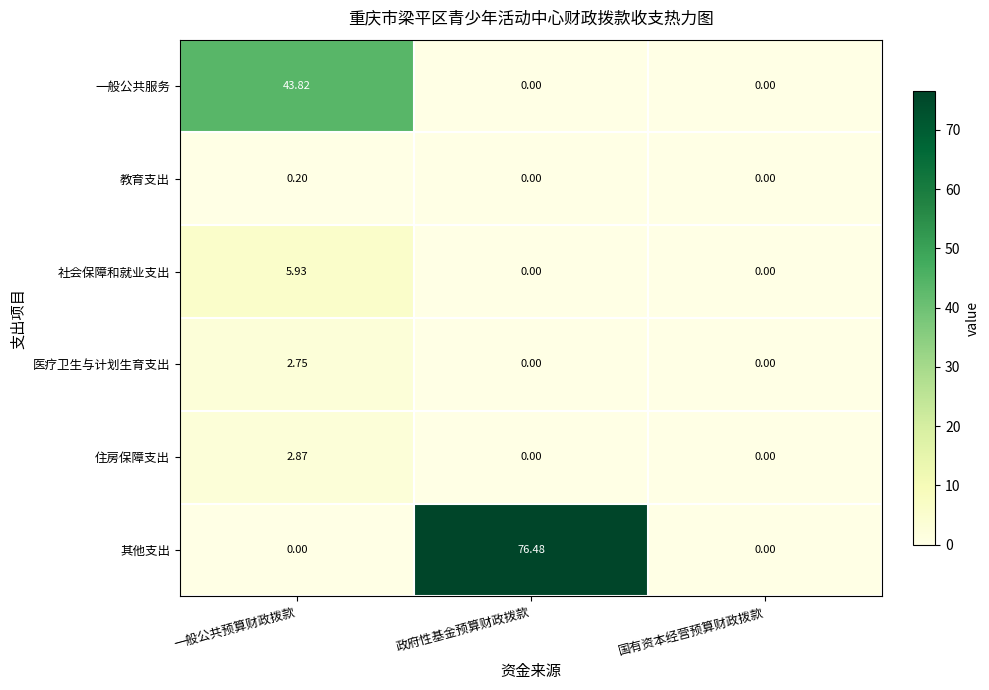

What is the total value across all series at 政府性基金预算财政拨款?

76.5